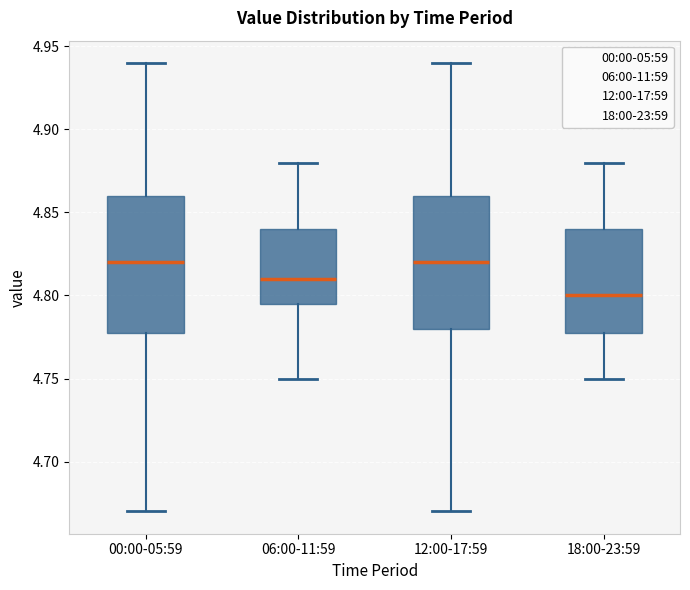

Reading left to right, transcribe this box plot: for each box, give where its median line is, the range the box spans, and where its two whiskers end, as read against the y-axis. The values are not printed on the chart, so give them approximately, as read against the axis.

00:00-05:59: median 4.820, box 4.780 to 4.860, whiskers 4.670 to 4.940
06:00-11:59: median 4.810, box 4.795 to 4.840, whiskers 4.750 to 4.880
12:00-17:59: median 4.820, box 4.780 to 4.860, whiskers 4.670 to 4.940
18:00-23:59: median 4.800, box 4.780 to 4.840, whiskers 4.750 to 4.880